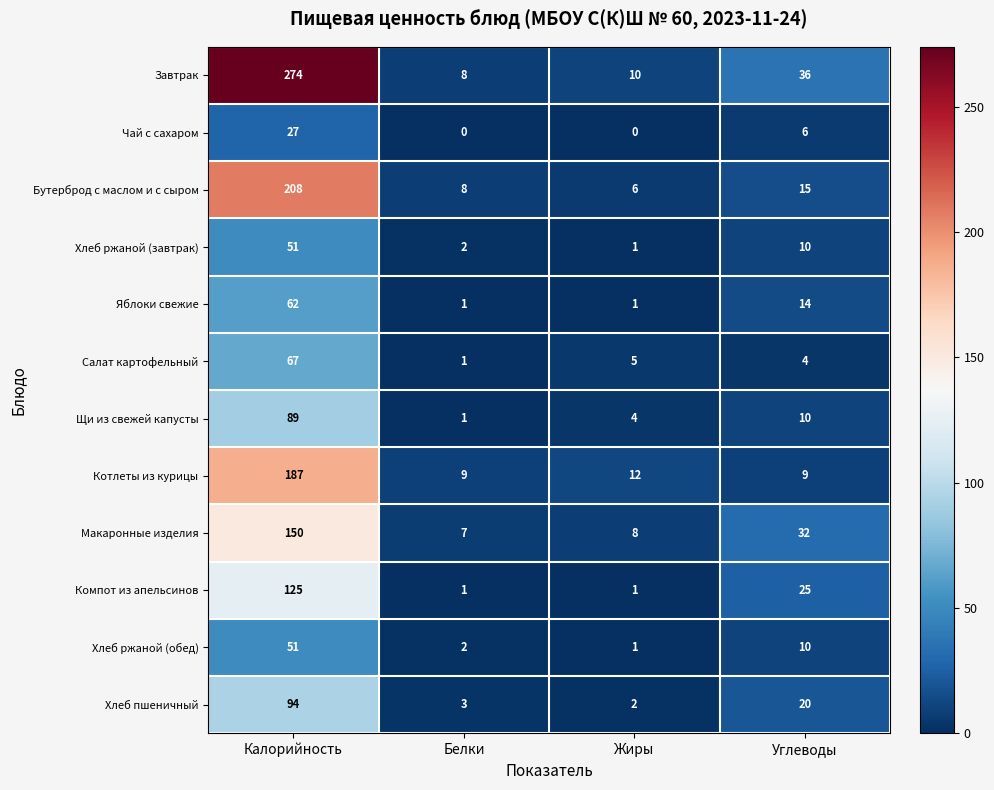

List the labels in order of Салат картофельный value, largest first.

Калорийность, Жиры, Углеводы, Белки